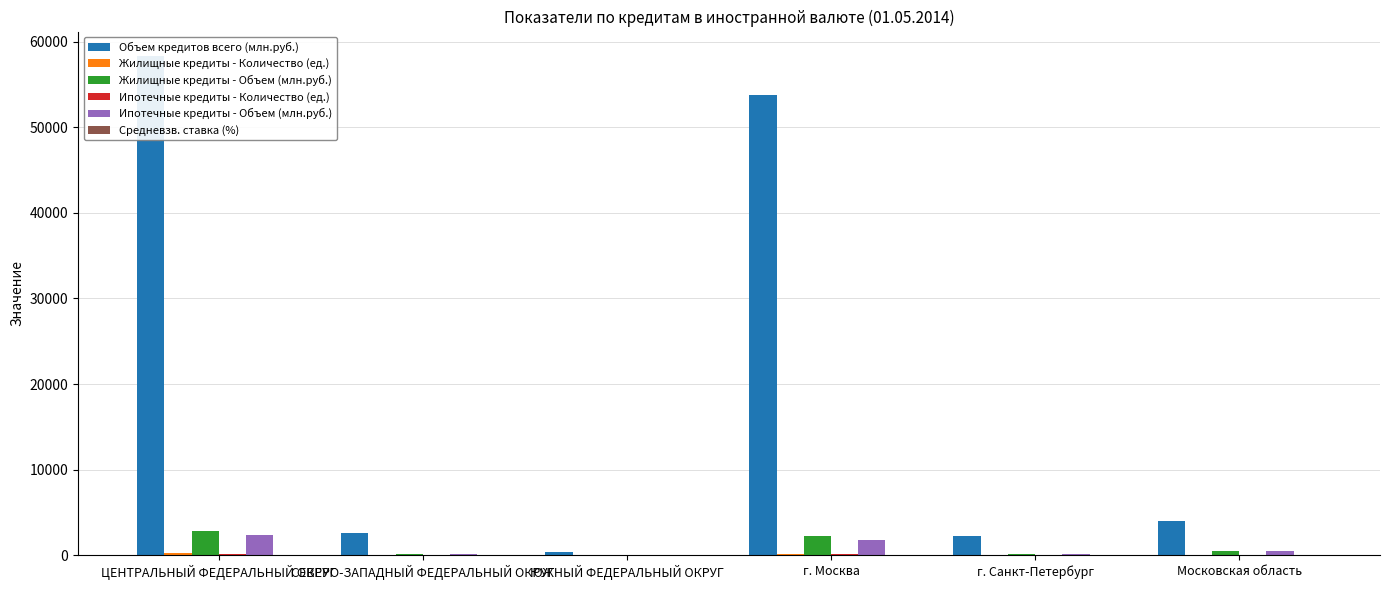

What is the sum of the Жилищные кредиты - Количество (ед.) values at г. Москва and г. Санкт-Петербург?

149.0